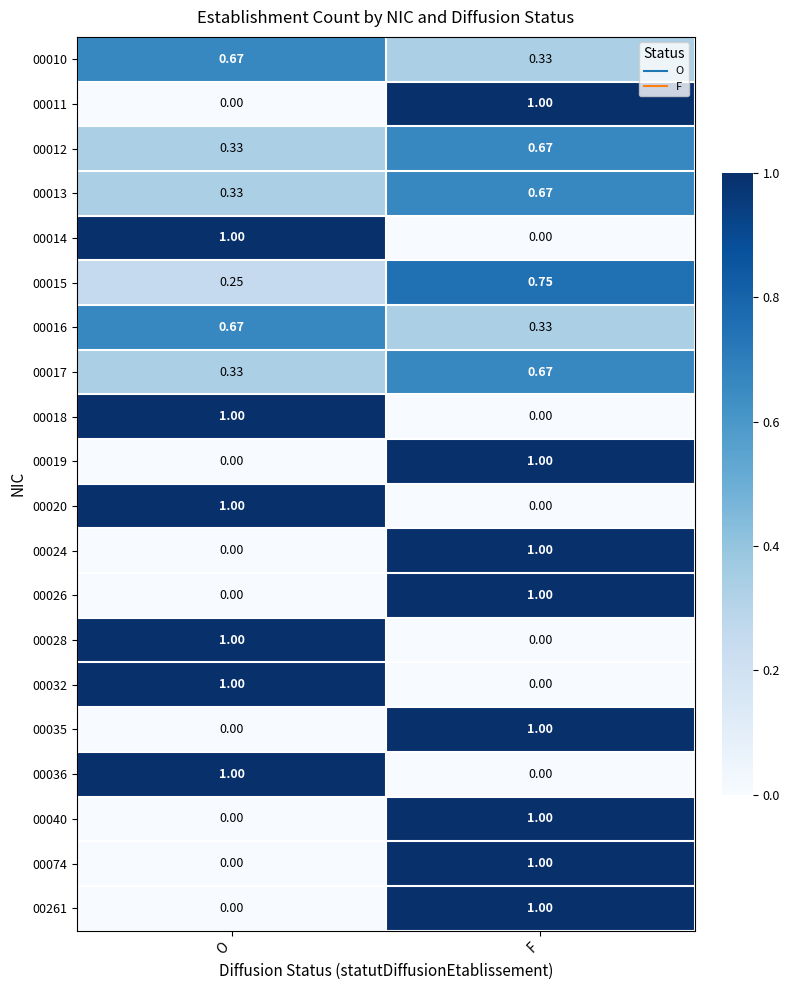

Which category has the lowest value in the 00032 series?

F